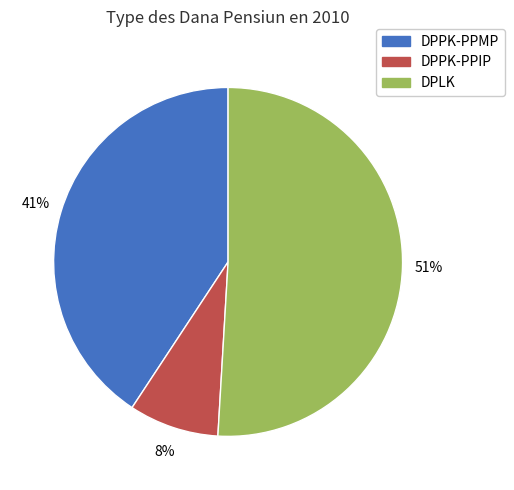

Rank the categories by value from lowest to highest.

DPPK-PPIP, DPPK-PPMP, DPLK